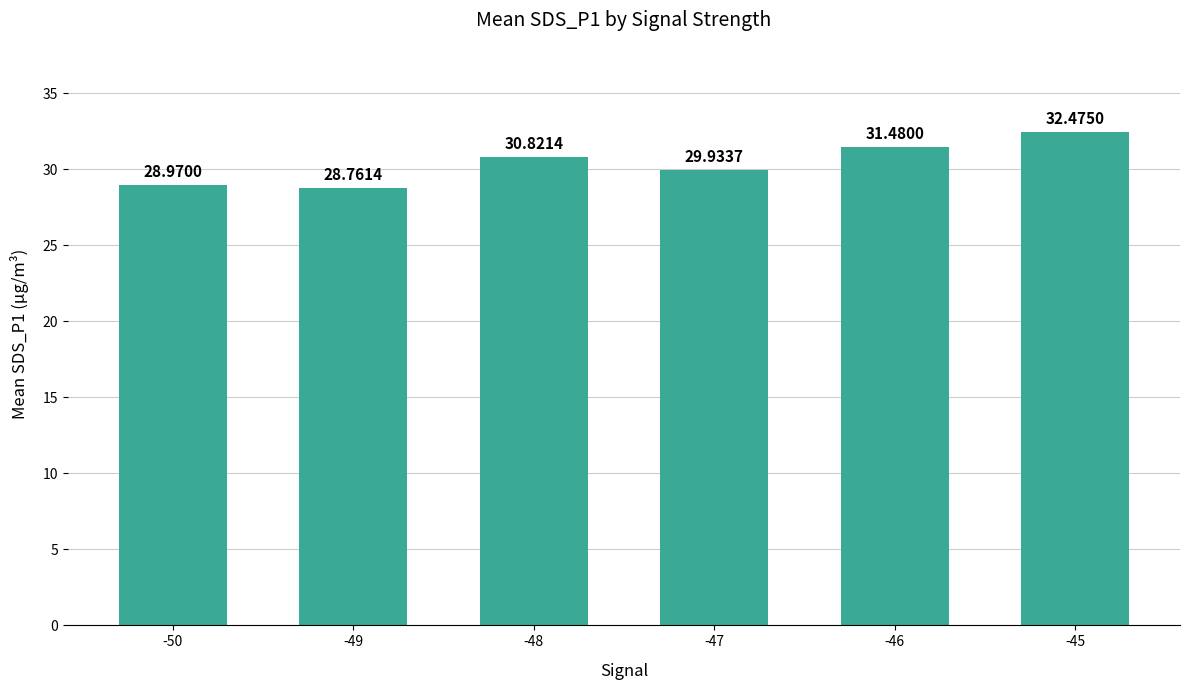

What is the value of the 5th bar from the left?

31.5